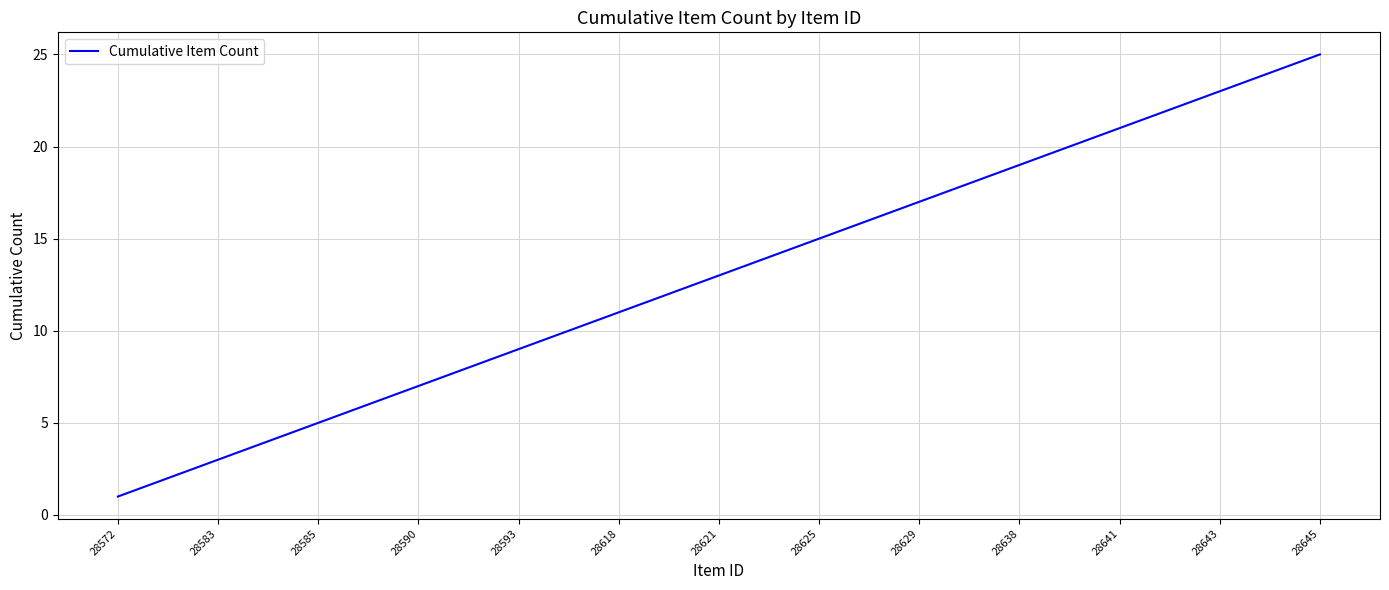

What is the greatest value displayed?

25